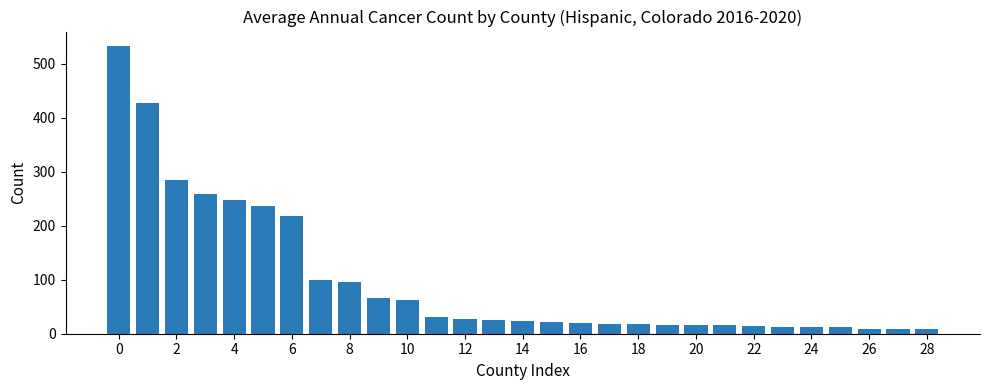

What is the greatest value displayed?

533